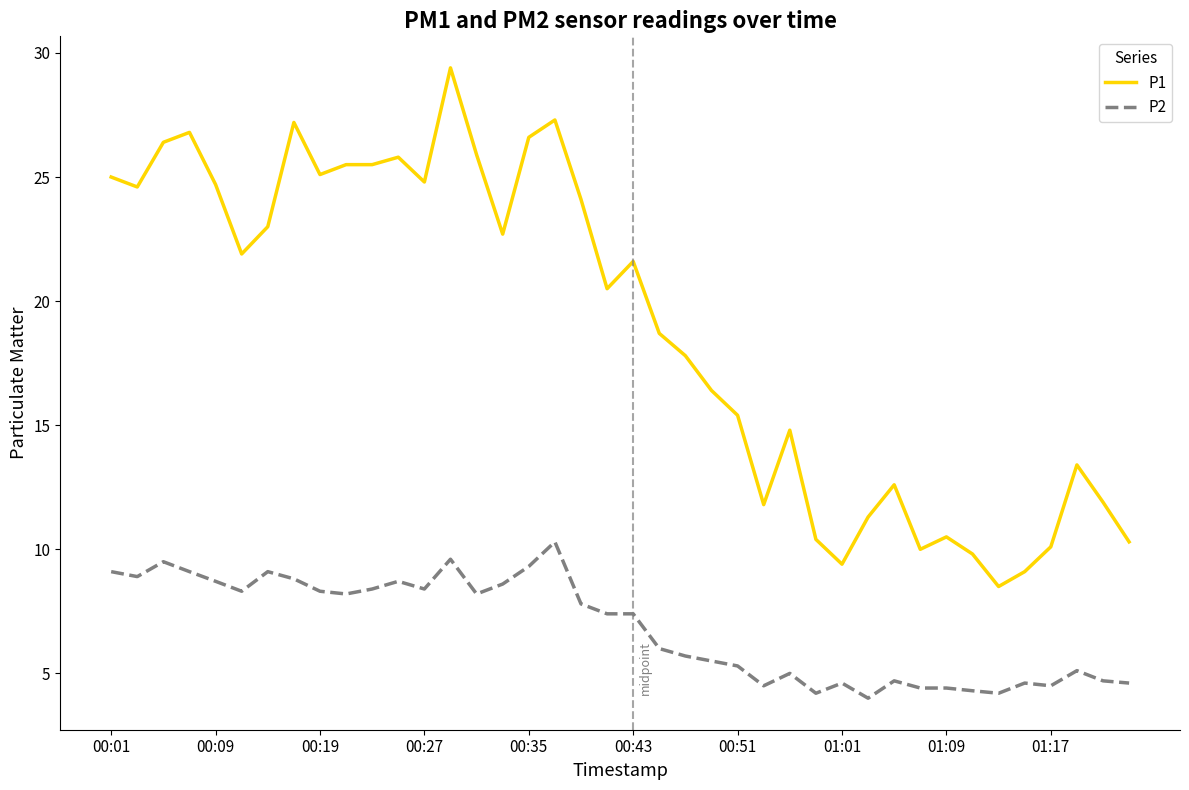

What is the average value of the P2 series?

6.8